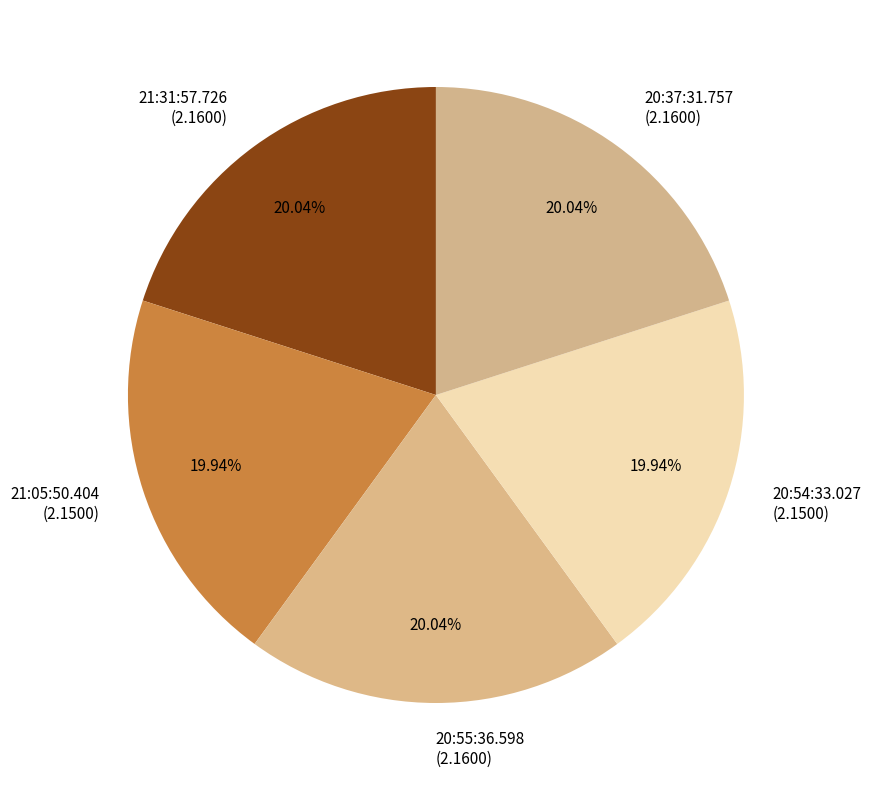

To the nearest percent, what portion does 21:05:50.404 represent?

20%